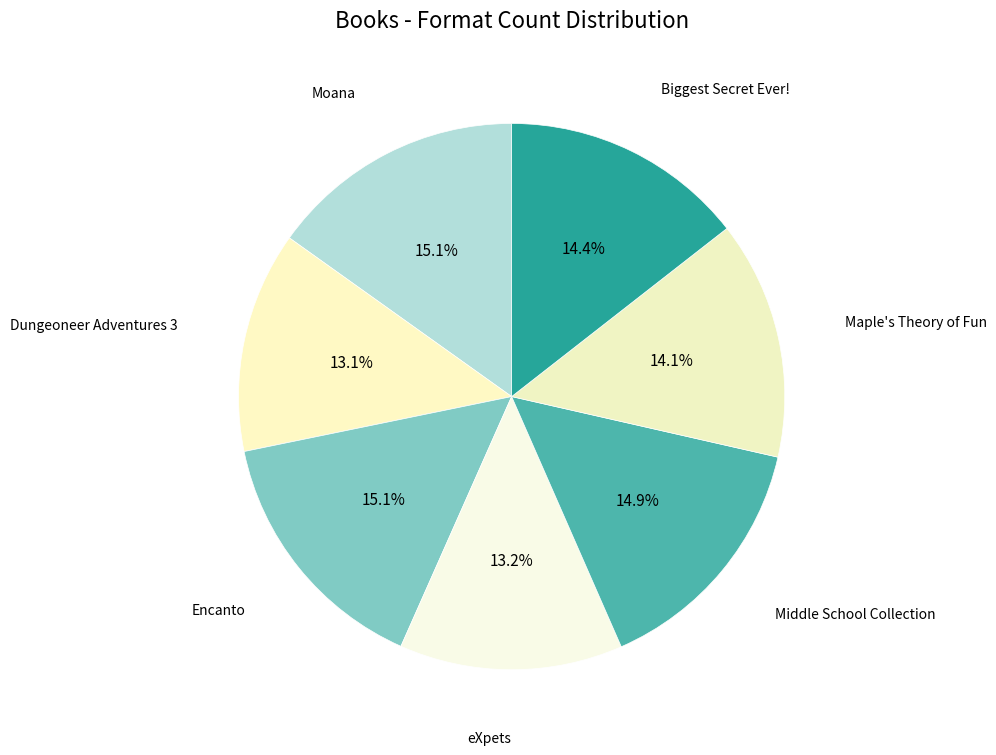

How many slices are in this pie chart?

7